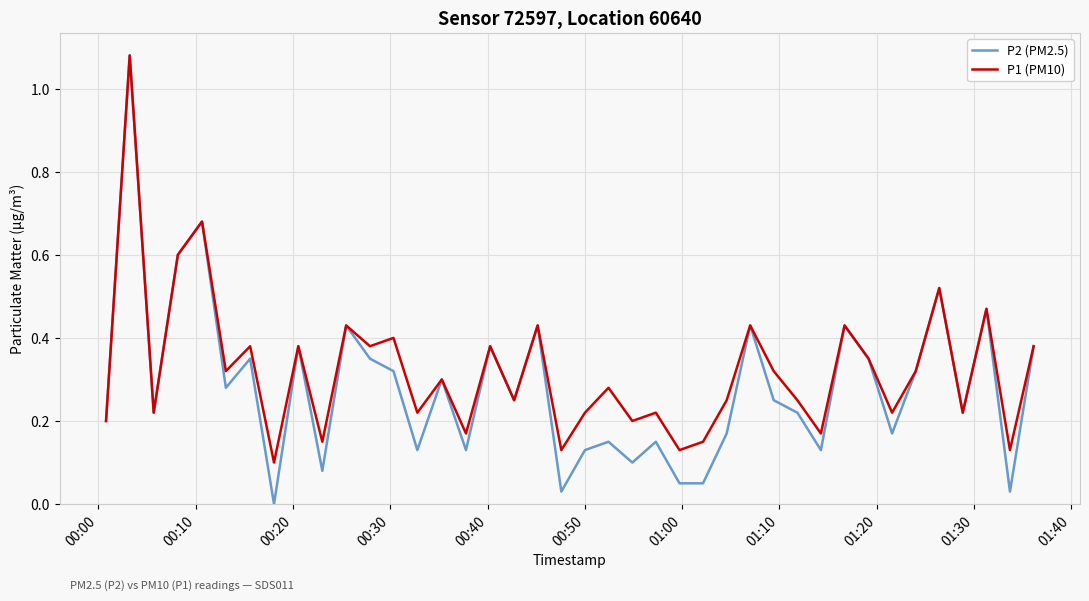

Which series has the largest range (max minus min)?

P2 (PM2.5)